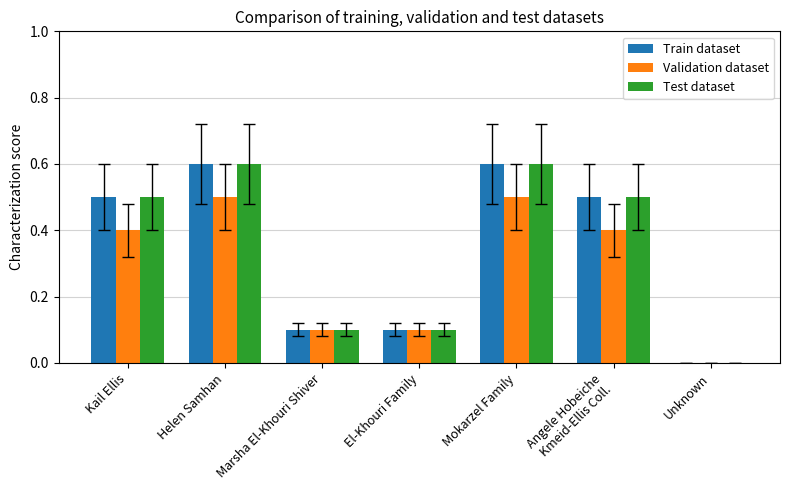

The Train dataset series shows 0.6 at Mokarzel Family. True or false?

True